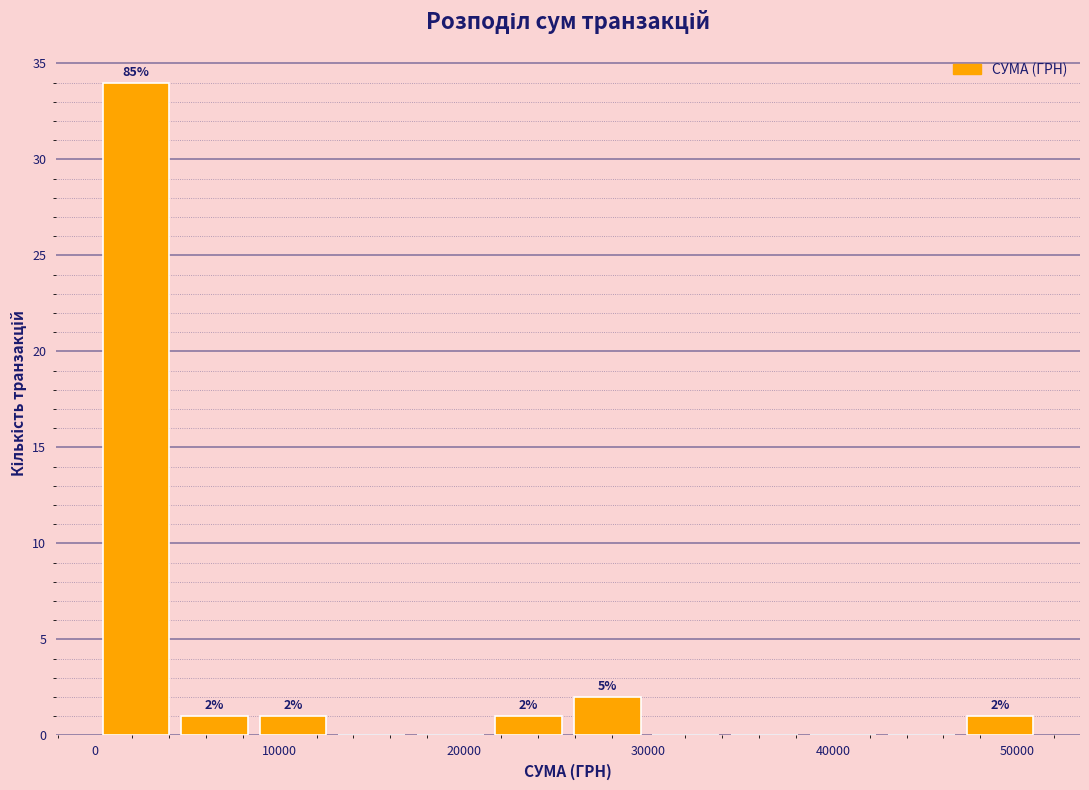

Over which range of the x-axis is the bar tallest?

0 to 4000